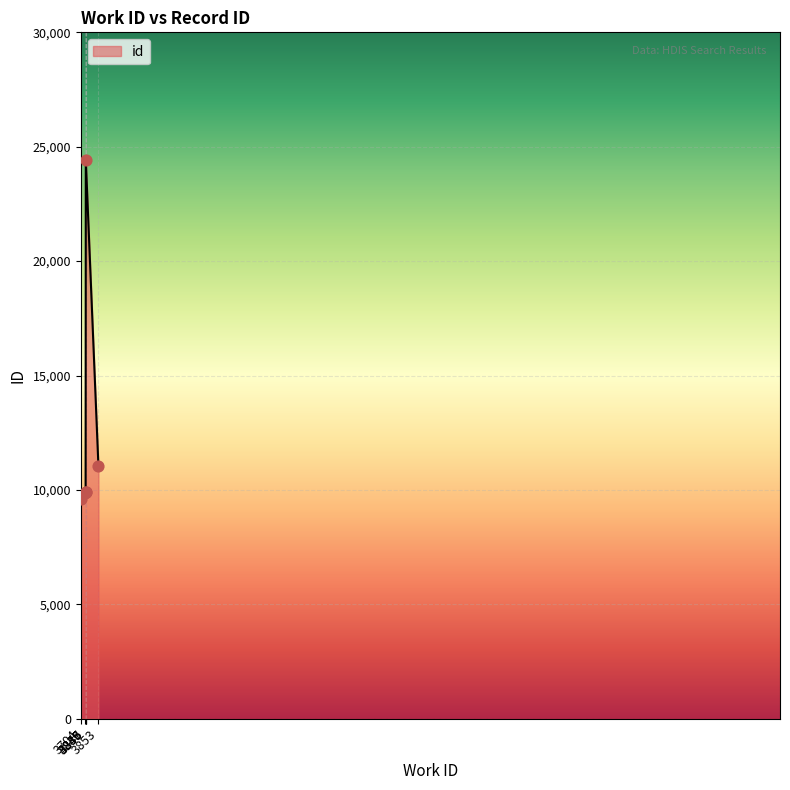

Approximately how many times larger is the value at 3853 compared to 3704?

1.1